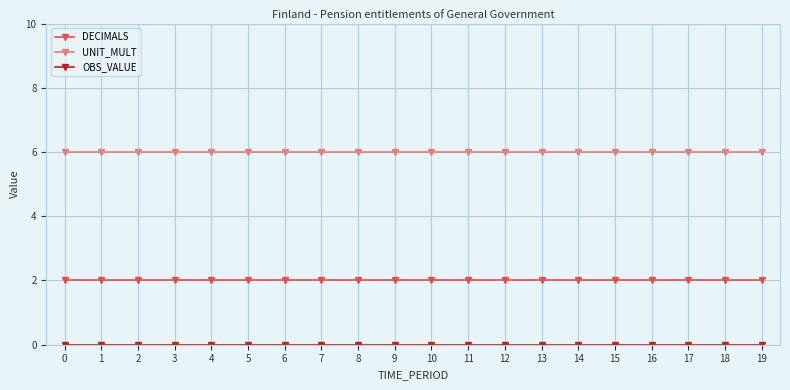

The value of UNIT_MULT at 14 is 1. True or false?

False